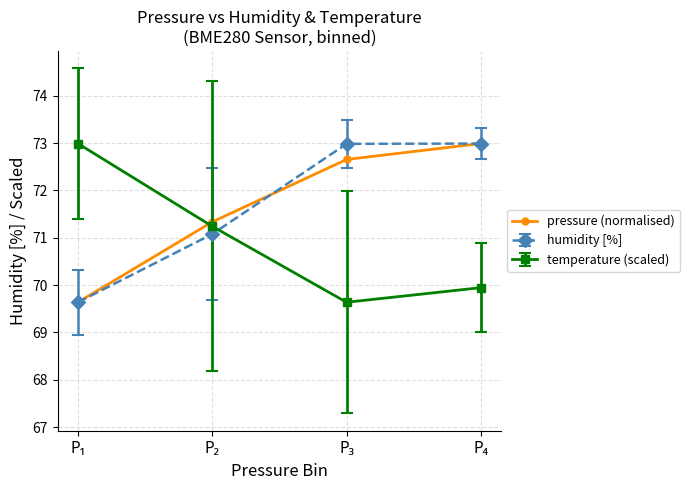

What is the value of the humidity [%] point at the 1st from the left?

69.6